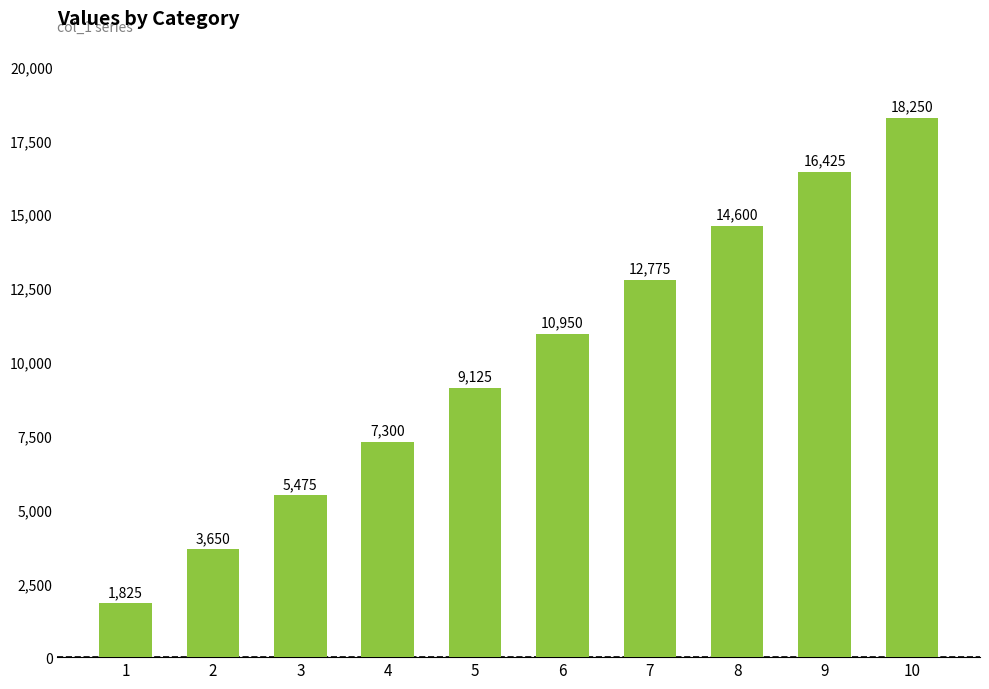

Rank the categories by value from highest to lowest.

10, 9, 8, 7, 6, 5, 4, 3, 2, 1